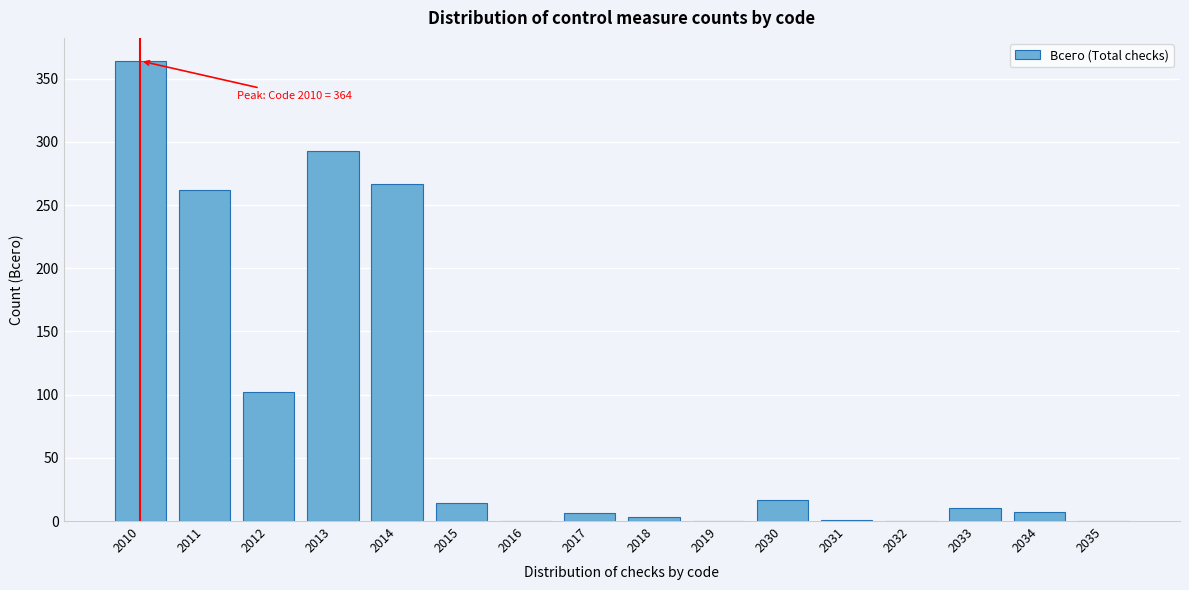

The chart shows a value of 10 at 2033. True or false?

True